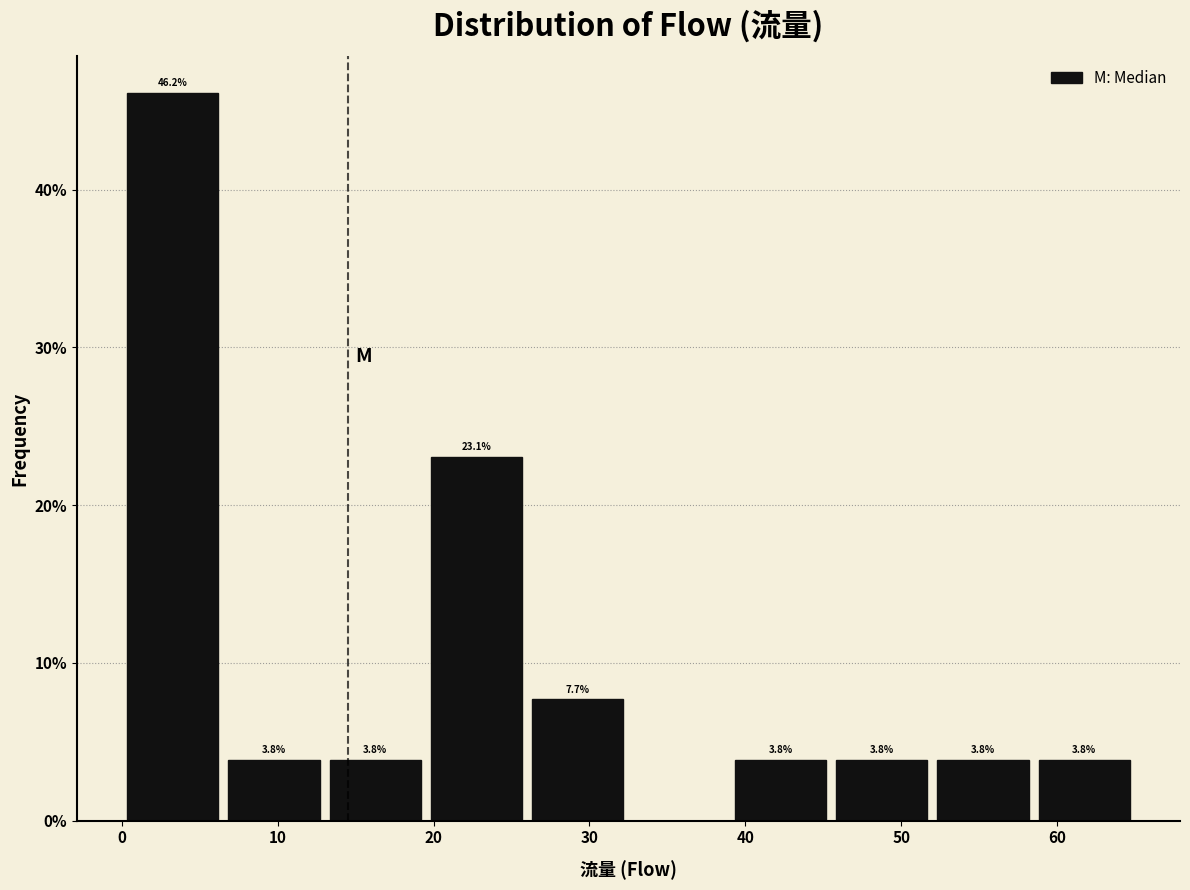

Over which range of the x-axis is the bar tallest?

0.0 to 6.5